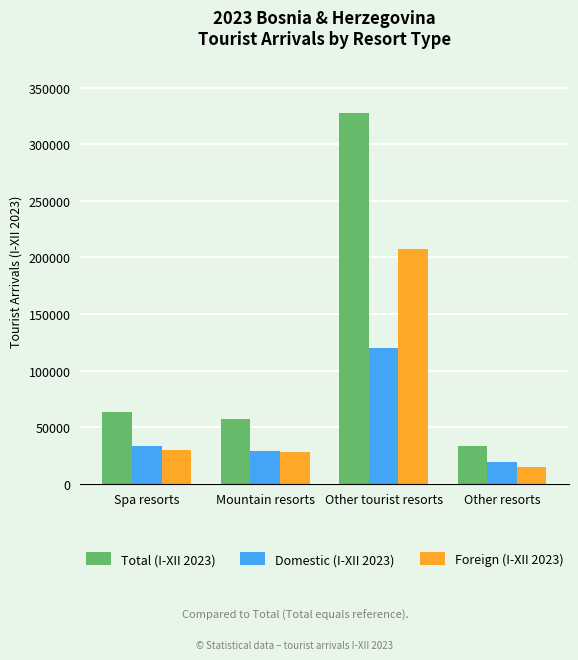

What are all the series names shown in the legend?

Total (I-XII 2023), Domestic (I-XII 2023), Foreign (I-XII 2023)